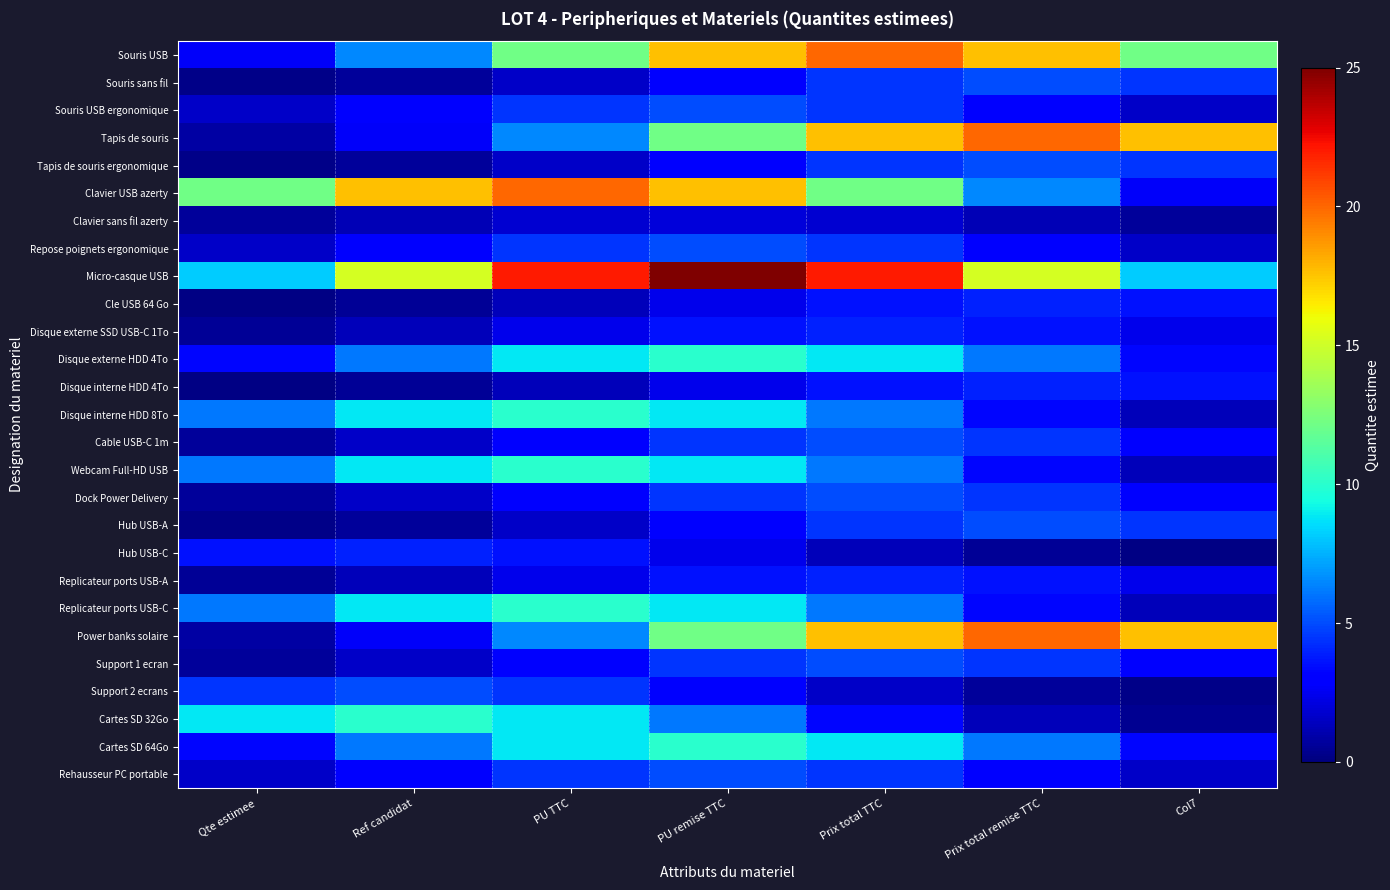

At how many categories does at least one series exceed 16?

6